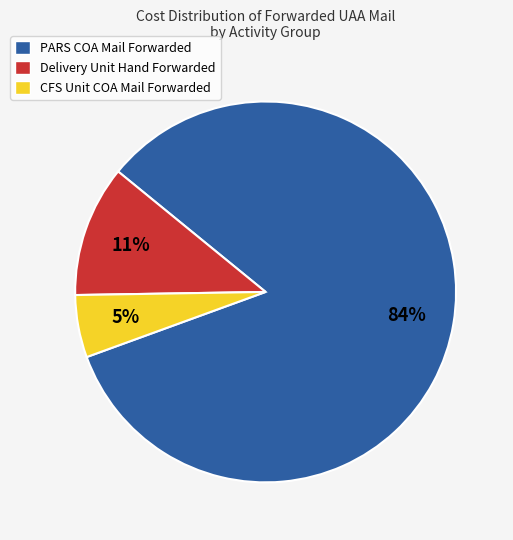

Does CFS Unit COA Mail Forwarded represent more than half of the total?

No